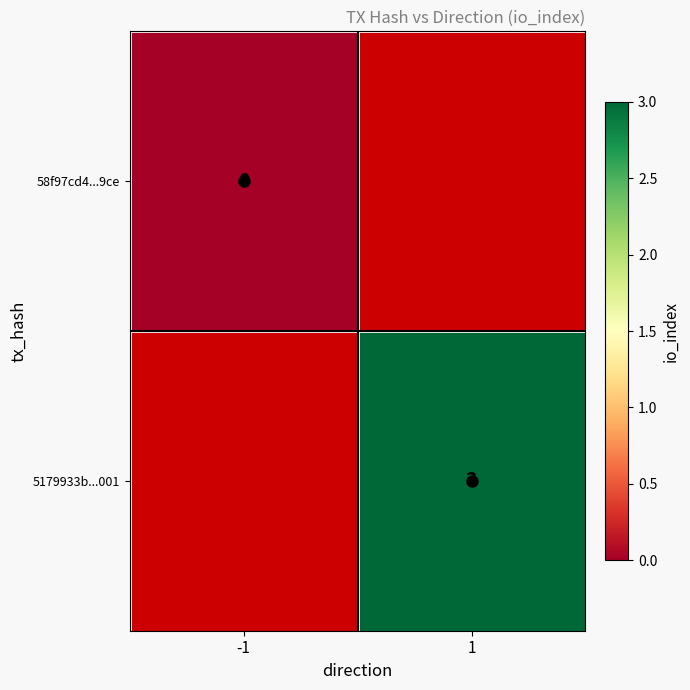

Is the value of 58f97cd4...9ce at -1 greater than the value of 5179933b...001 at 1?

No